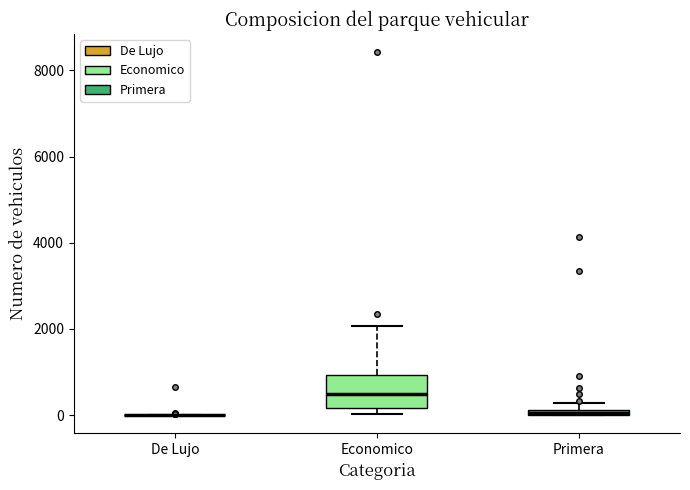

Comparing the boxes themselves (not the whiskers), which one is the tallest?

Economico